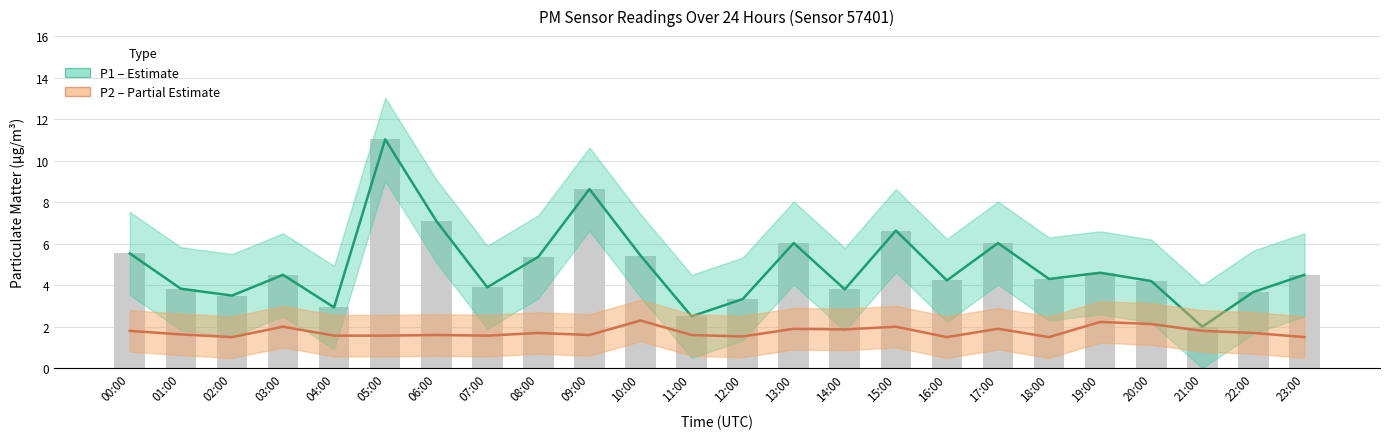

What is the smallest value displayed?

1.5